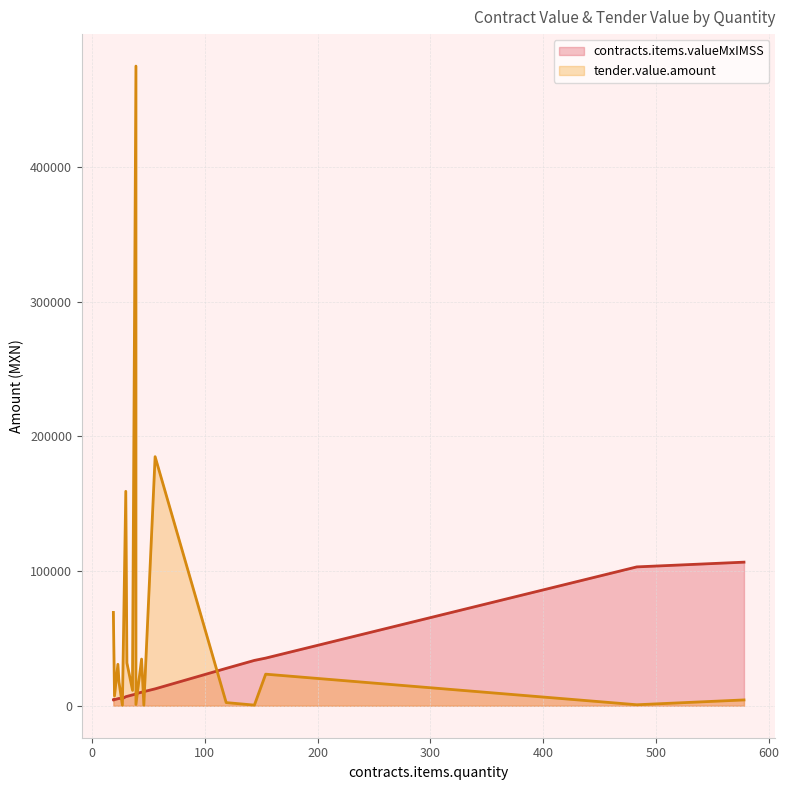

The value of contracts.items.valueMxIMSS at 46 is 10485.2. True or false?

True